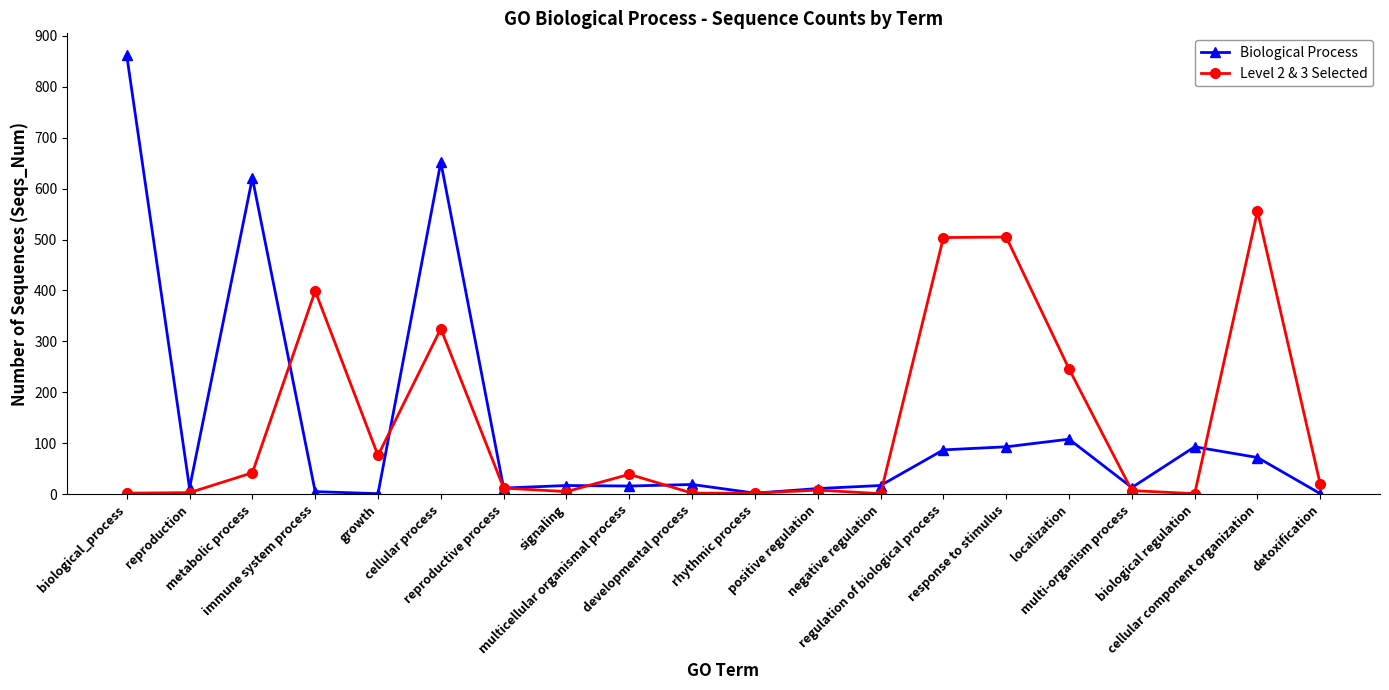

What is the difference between the Level 2 & 3 Selected values at response to stimulus and biological_process?

503